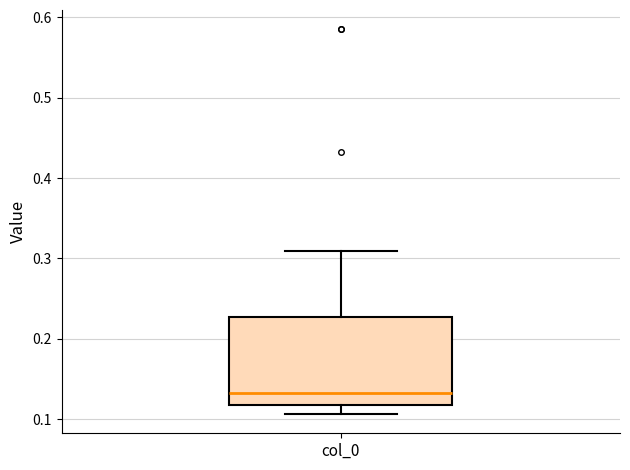

Transcribe this box plot: give where the median line is, the range the box spans, and where the two whiskers end, as read against the y-axis. The values are not printed on the chart, so give them approximately, as read against the axis.

median 0.13, box 0.12 to 0.23, whiskers 0.11 to 0.31